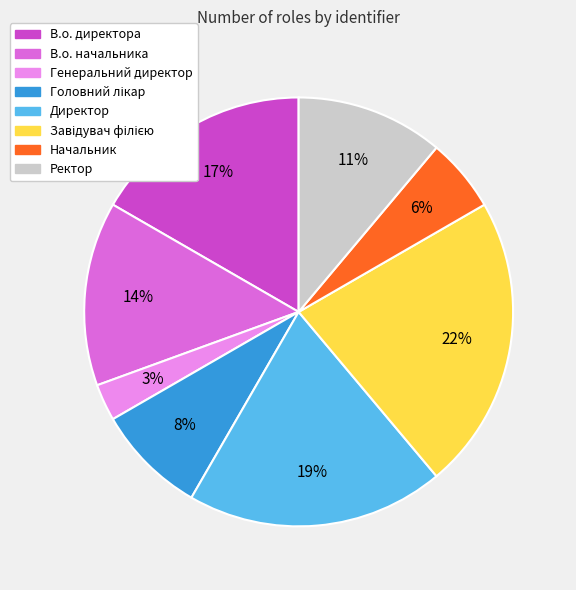

To the nearest percent, what is the combined percentage of Ректор and Начальник?

17%